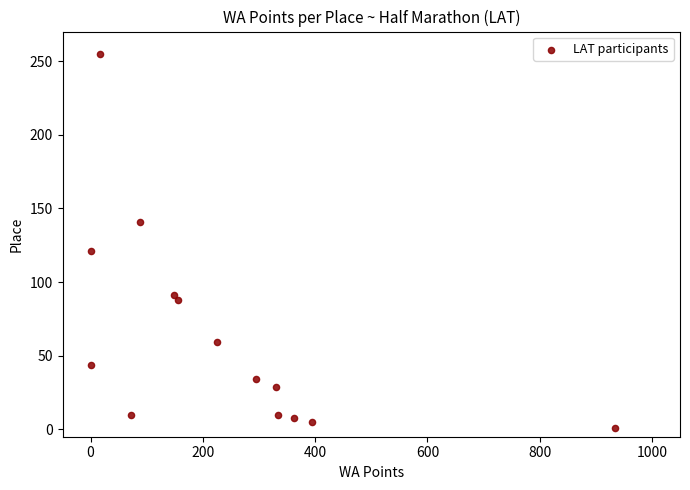

What Y value in the scatter plot is closest to 128?

121